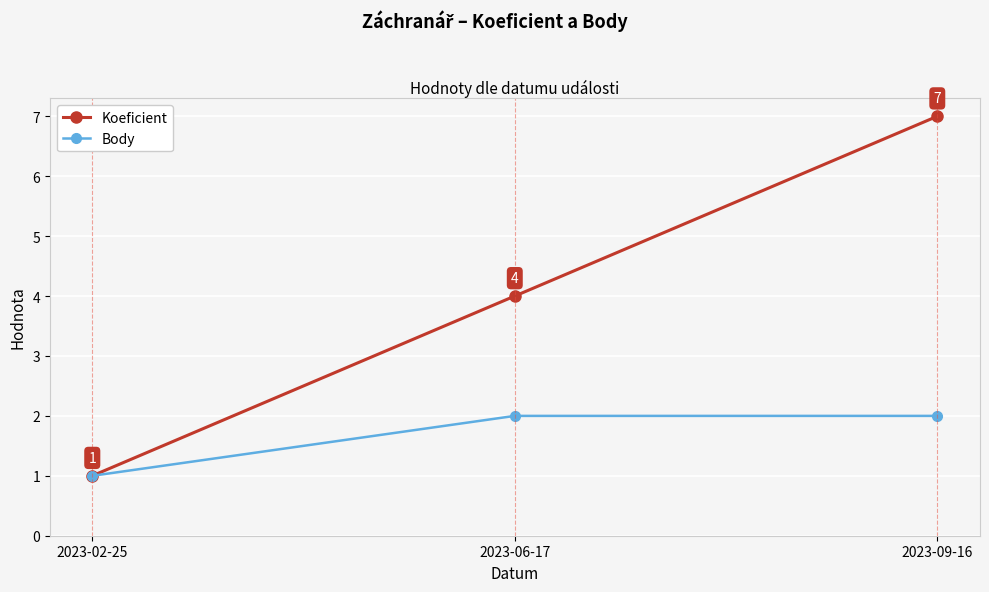

What is the label of the 1st point from the left?

2023-02-25